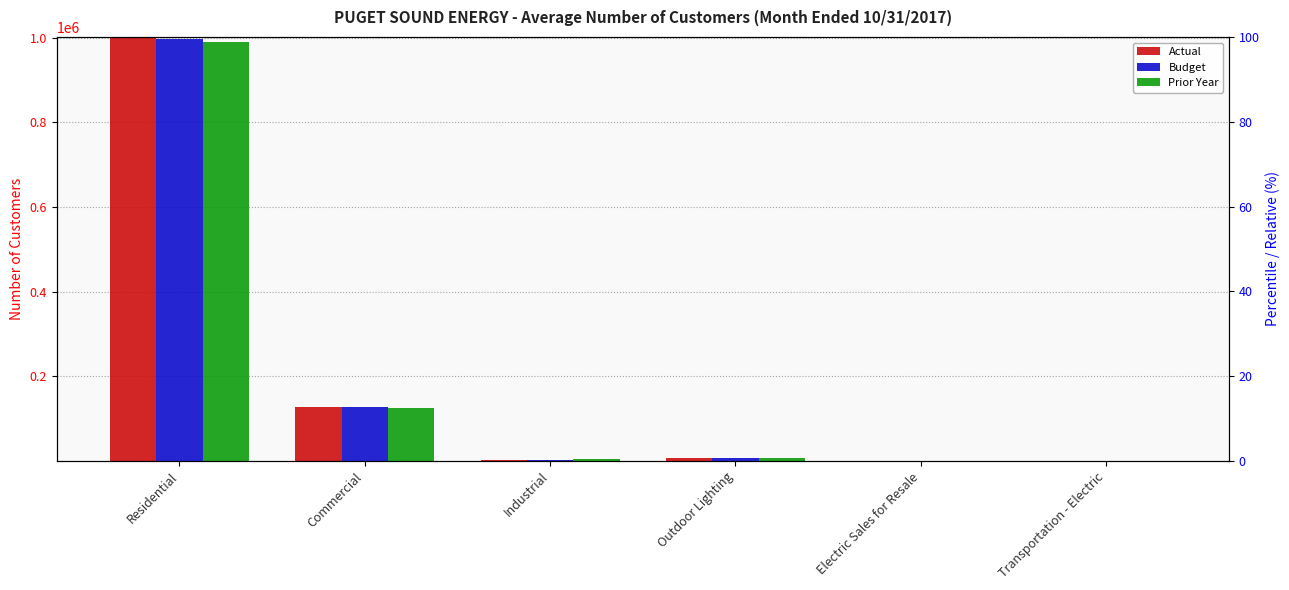

At how many categories does at least one series exceed 245034?

1